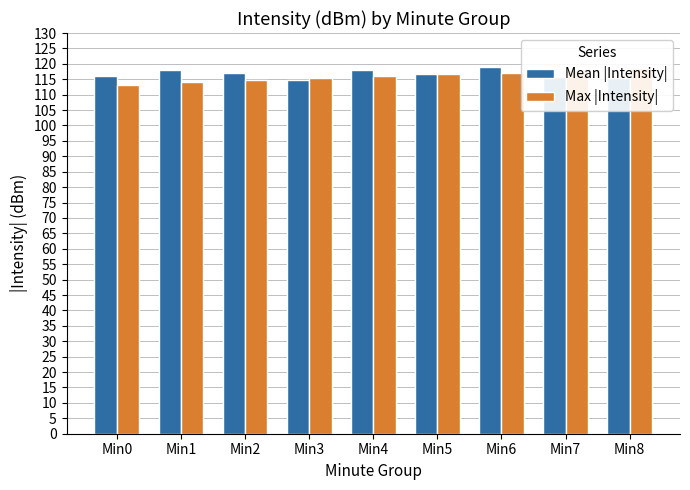

The value of Mean |Intensity| at Min1 is 118.1. True or false?

True